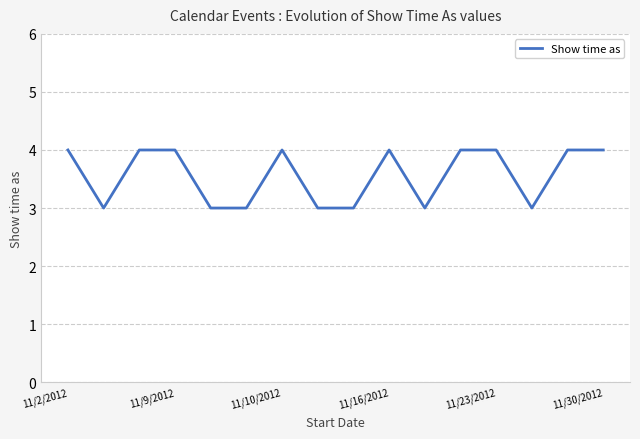

What is the maximum value shown in the chart?

4